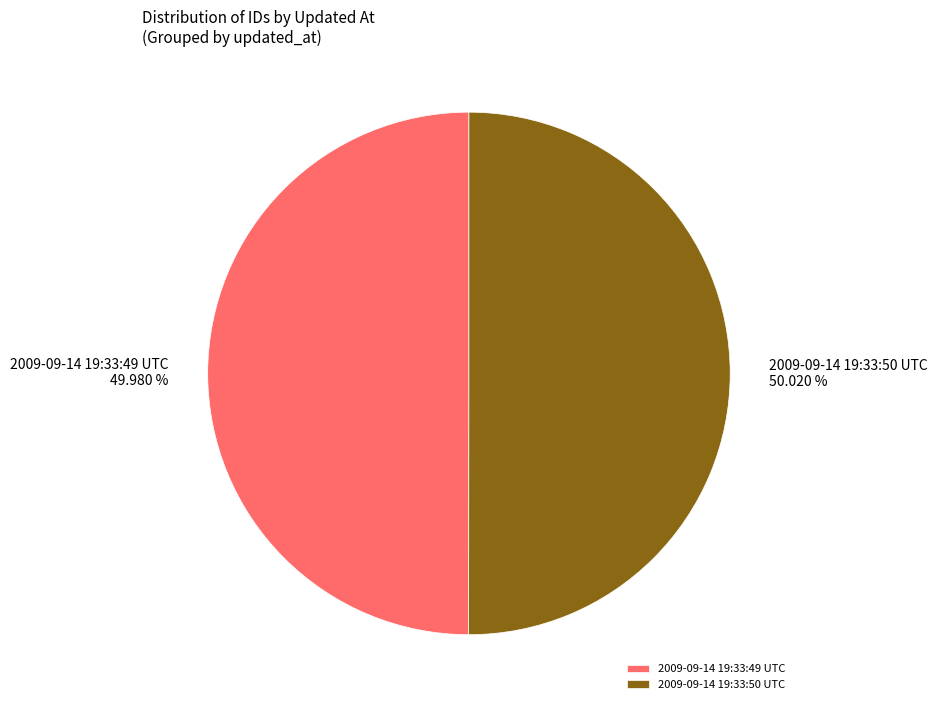

To the nearest percent, what is the combined percentage of 2009-09-14 19:33:49 UTC and 2009-09-14 19:33:50 UTC?

100%